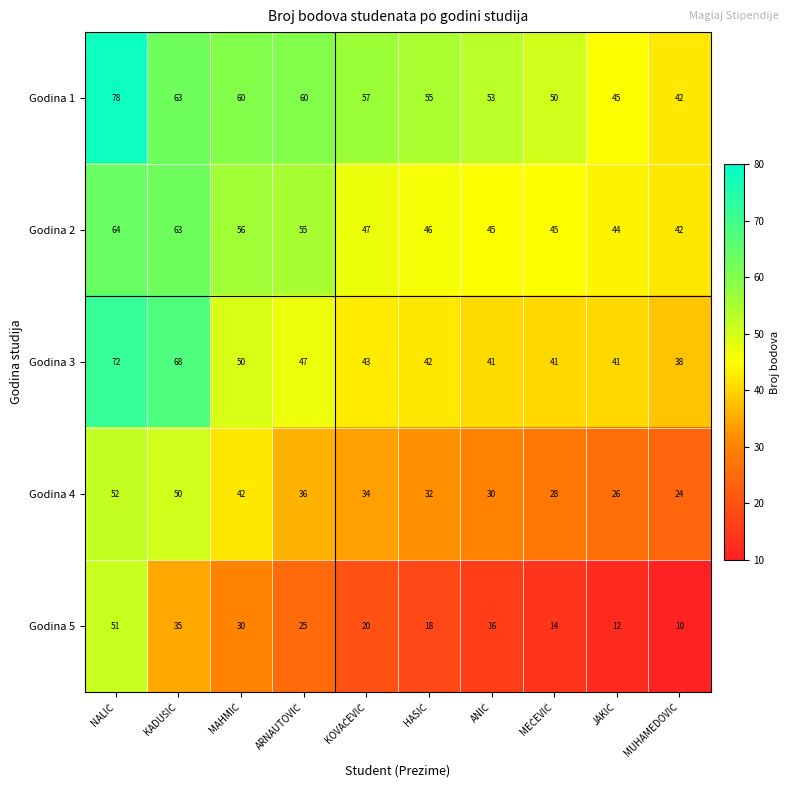

Rank the series by their maximum value, from highest to lowest.

Godina 1, Godina 3, Godina 2, Godina 4, Godina 5